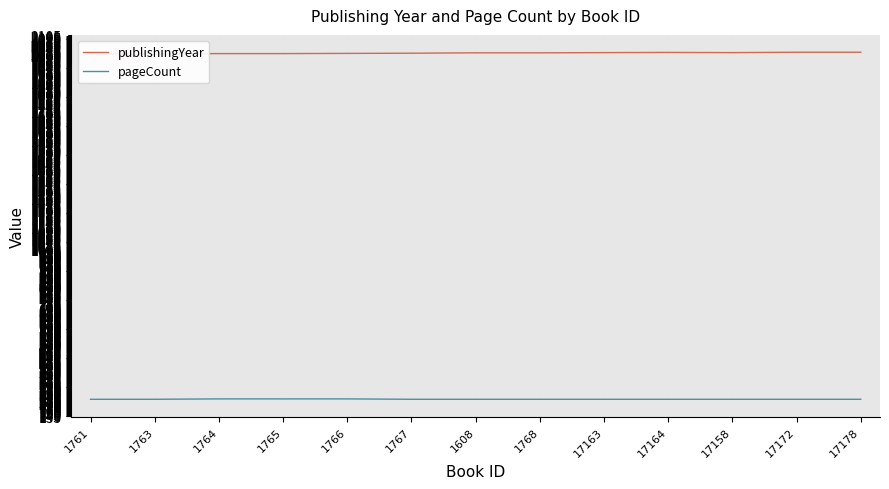

True or false: publishingYear and pageCount intersect in this chart.

False